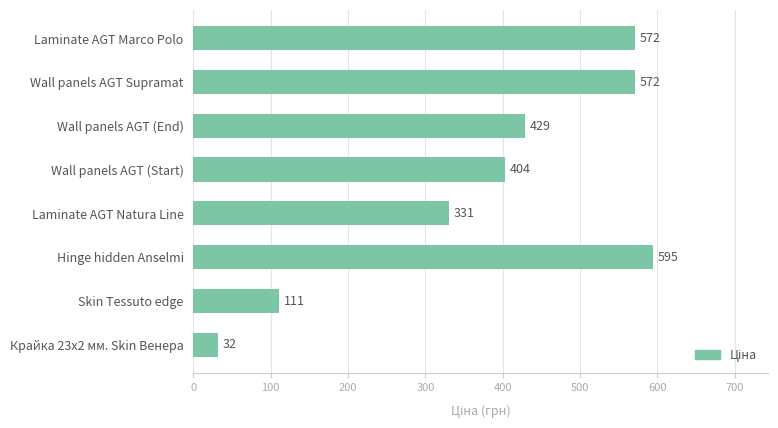

Which has a higher value, Laminate AGT Marco Polo or Laminate AGT Natura Line?

Laminate AGT Marco Polo